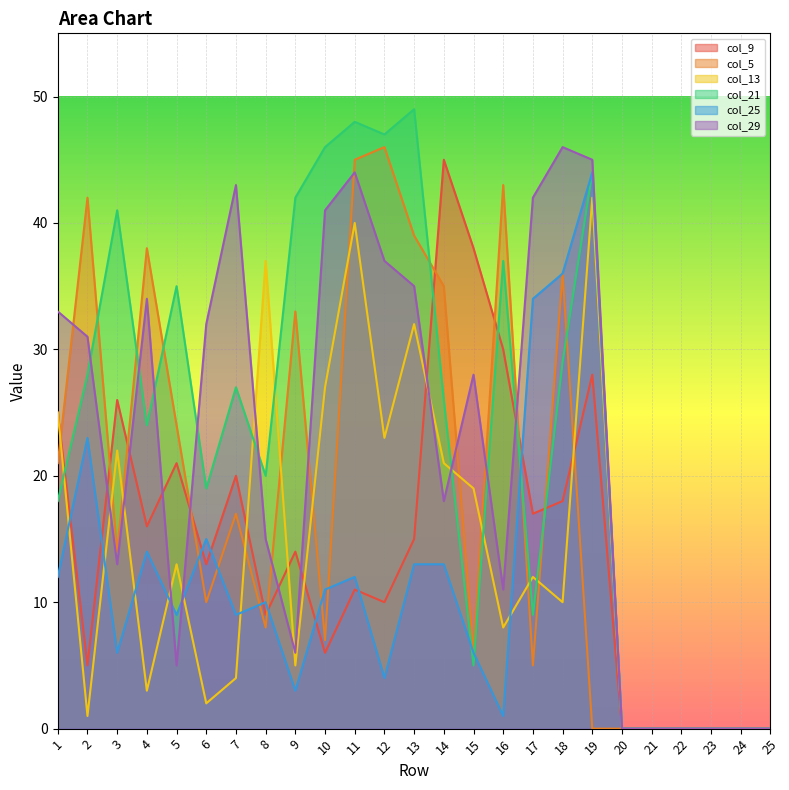

What is the average value of the col_5 series?

19